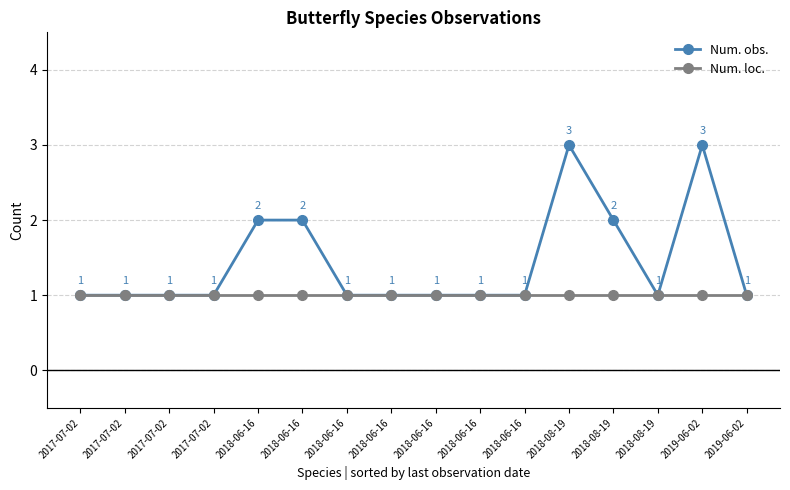

What is the spread (max minus min) of values at 2018-06-16?

1